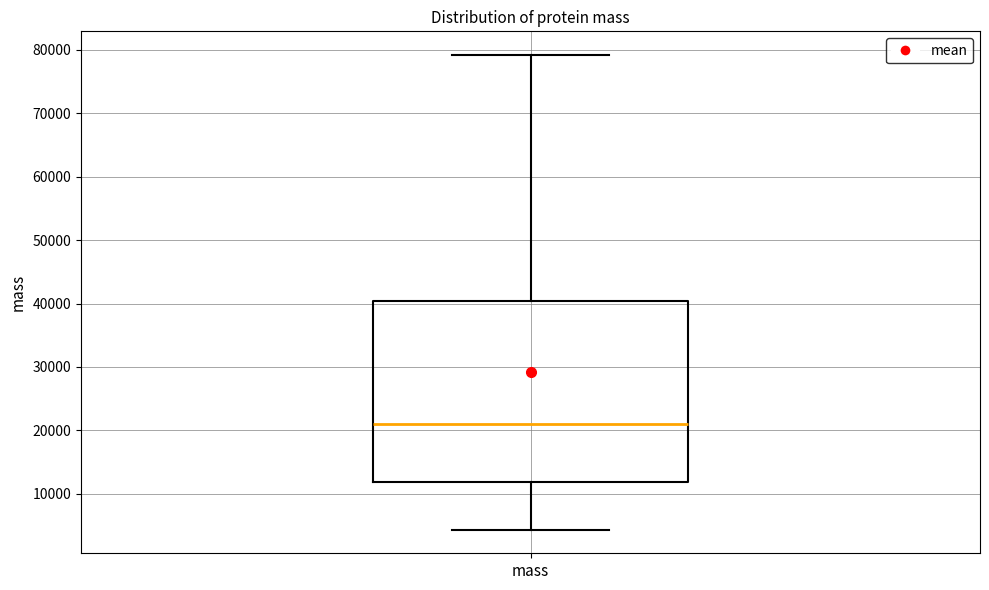

Where does the upper whisker of the box for mass end on the y-axis? The values are not printed on the chart, so give them approximately, as read against the axis.

79000